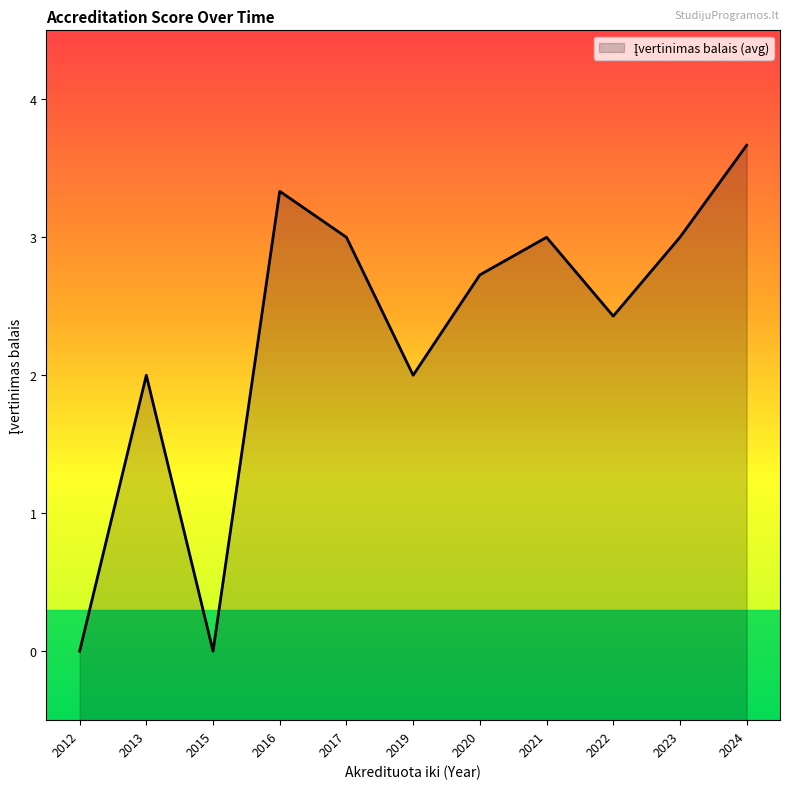

How many series are shown in this chart?

1